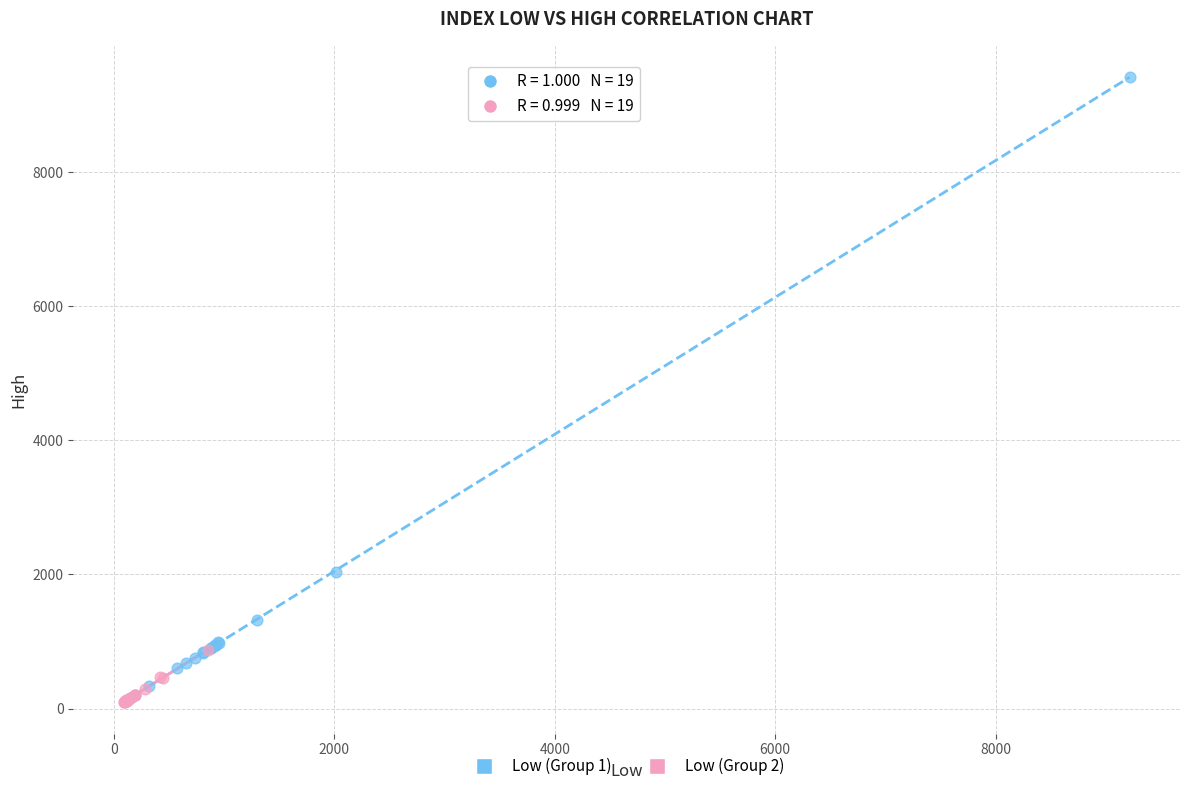

Which series has the largest Y range (max minus min)?

Low (Group 1)